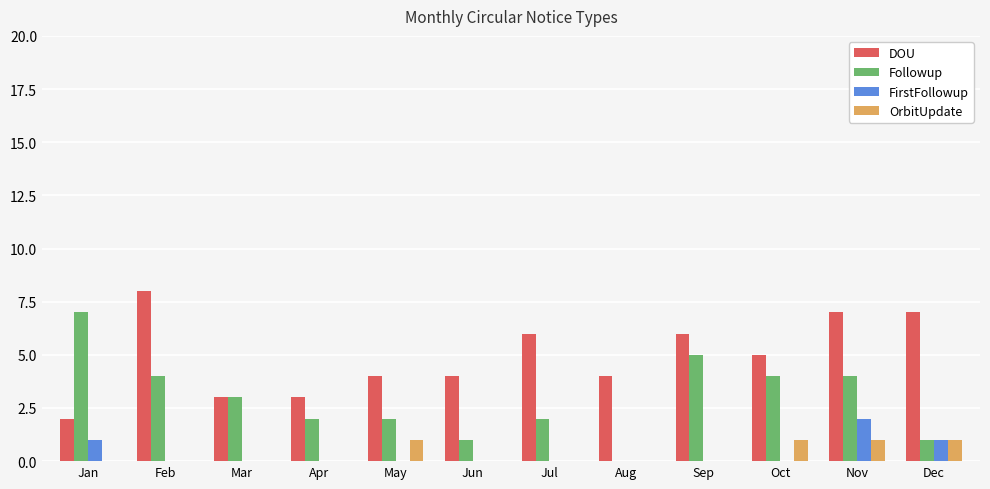

The value of OrbitUpdate at Feb is 0. True or false?

True